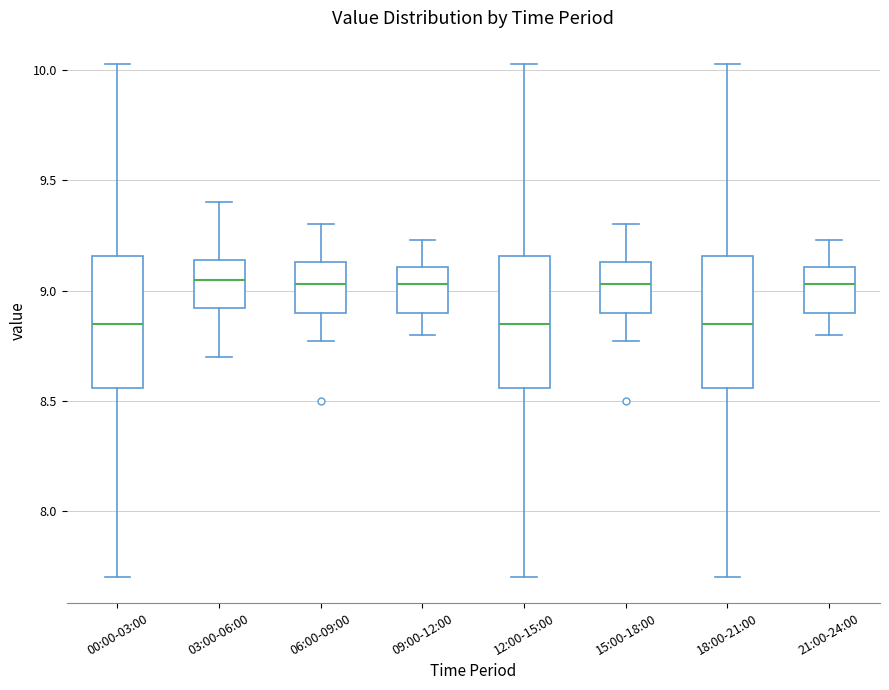

Reading left to right, transcribe this box plot: for each box, give where its median line is, the range the box spans, and where its two whiskers end, as read against the y-axis. The values are not printed on the chart, so give them approximately, as read against the axis.

00:00-03:00: median 8.85, box 8.55 to 9.15, whiskers 7.70 to 10.05
03:00-06:00: median 9.05, box 8.90 to 9.15, whiskers 8.70 to 9.40
06:00-09:00: median 9.05, box 8.90 to 9.15, whiskers 8.75 to 9.30
09:00-12:00: median 9.05, box 8.90 to 9.10, whiskers 8.80 to 9.25
12:00-15:00: median 8.85, box 8.55 to 9.15, whiskers 7.70 to 10.05
15:00-18:00: median 9.05, box 8.90 to 9.15, whiskers 8.75 to 9.30
18:00-21:00: median 8.85, box 8.55 to 9.15, whiskers 7.70 to 10.05
21:00-24:00: median 9.05, box 8.90 to 9.10, whiskers 8.80 to 9.25